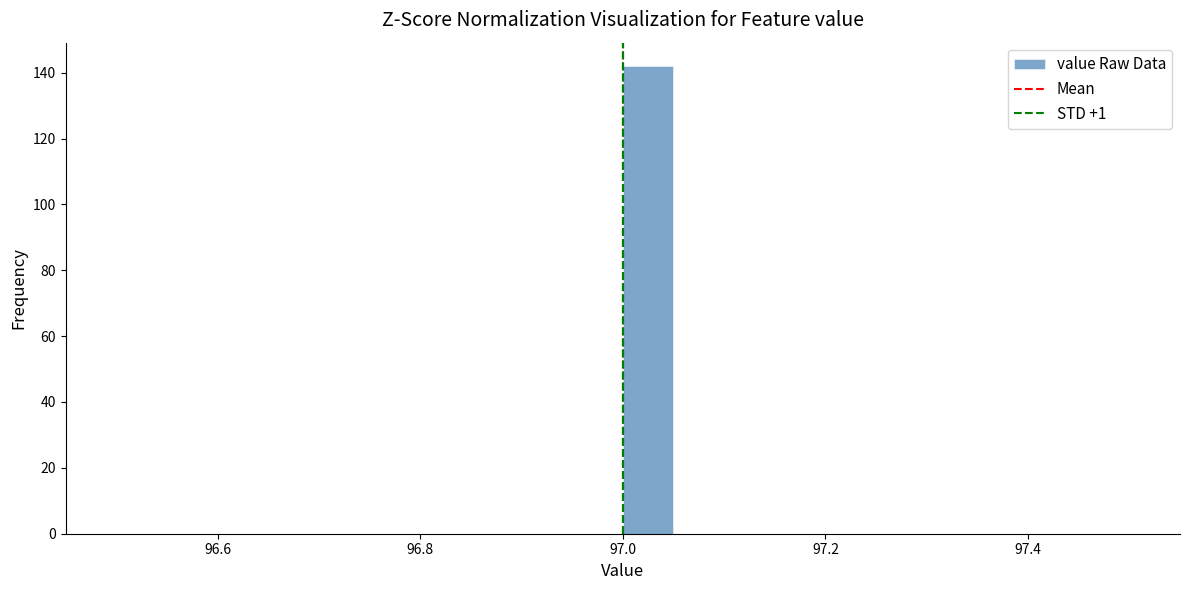

Read against the x-axis, roughly where is the centre of the tallest bar?

97.02